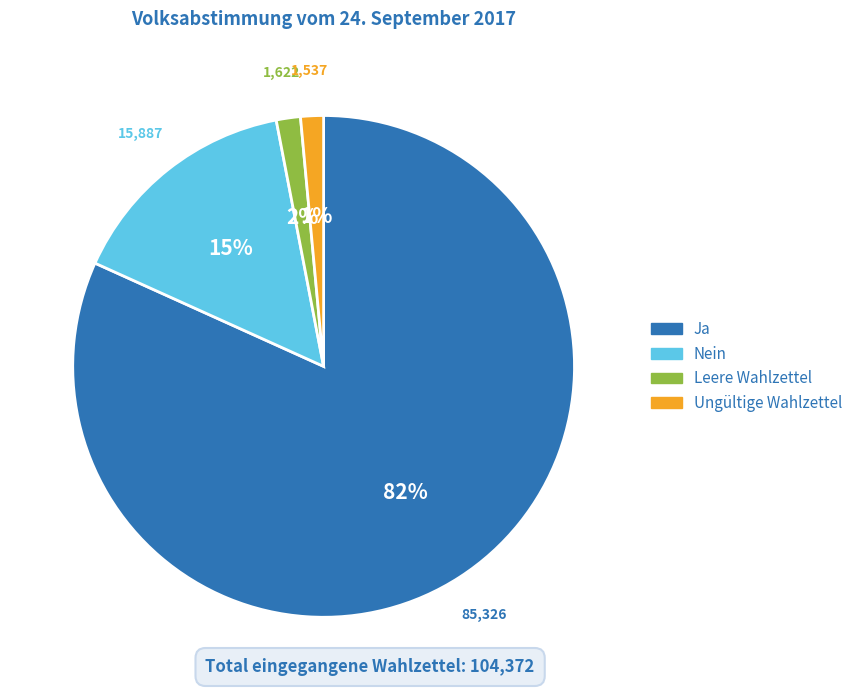

To the nearest percent, what is the average slice percentage?

25%